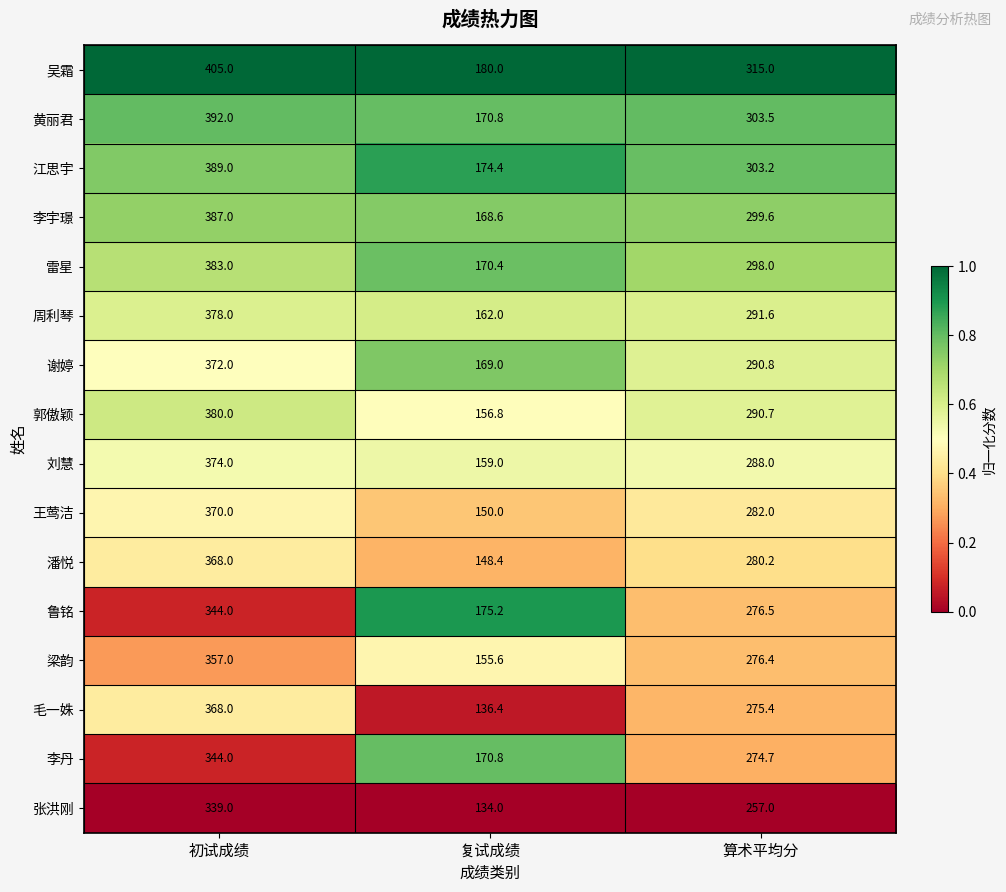

Which series has the largest total across all categories?

吴霜